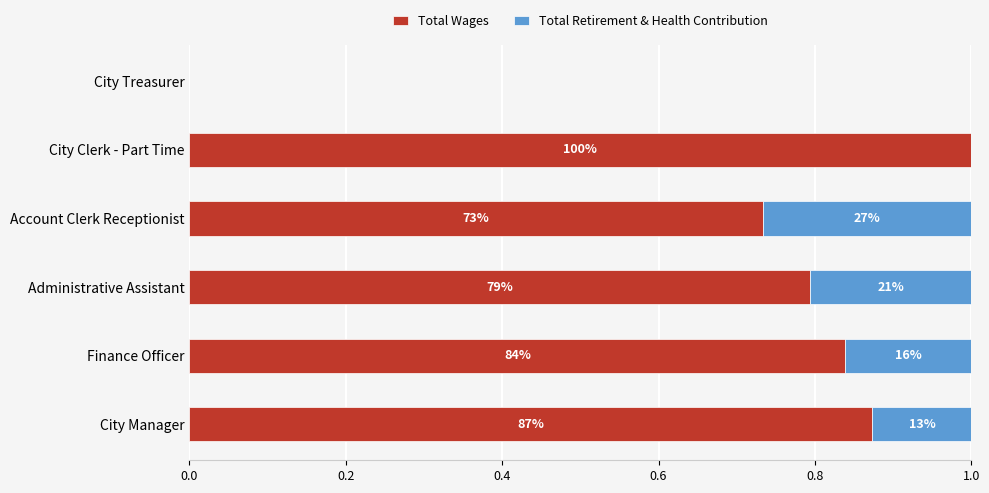

What is the difference between the maximum and minimum values in the Total Retirement & Health Contribution series?

0.3